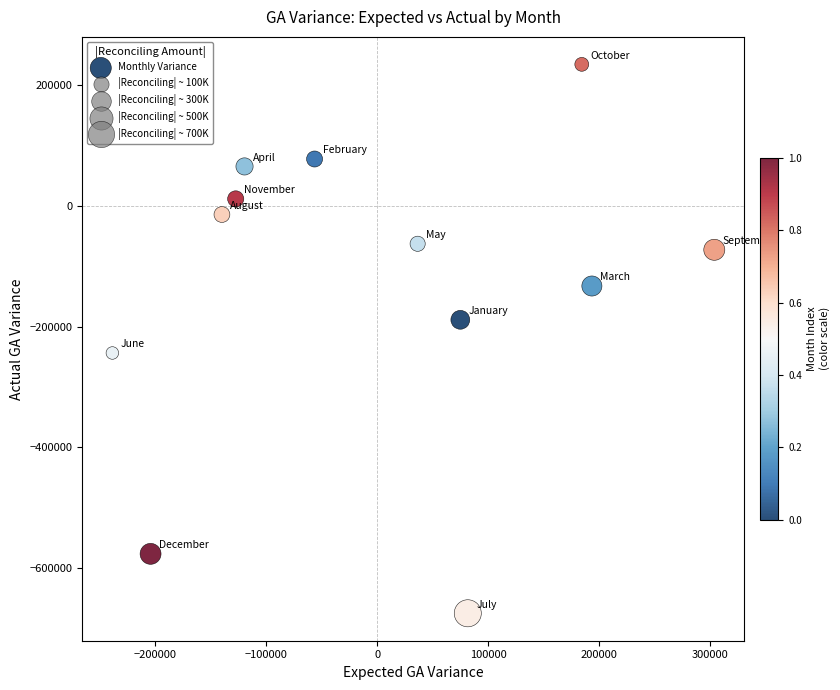

What is the range of Y values (max minus min)?

909388.1